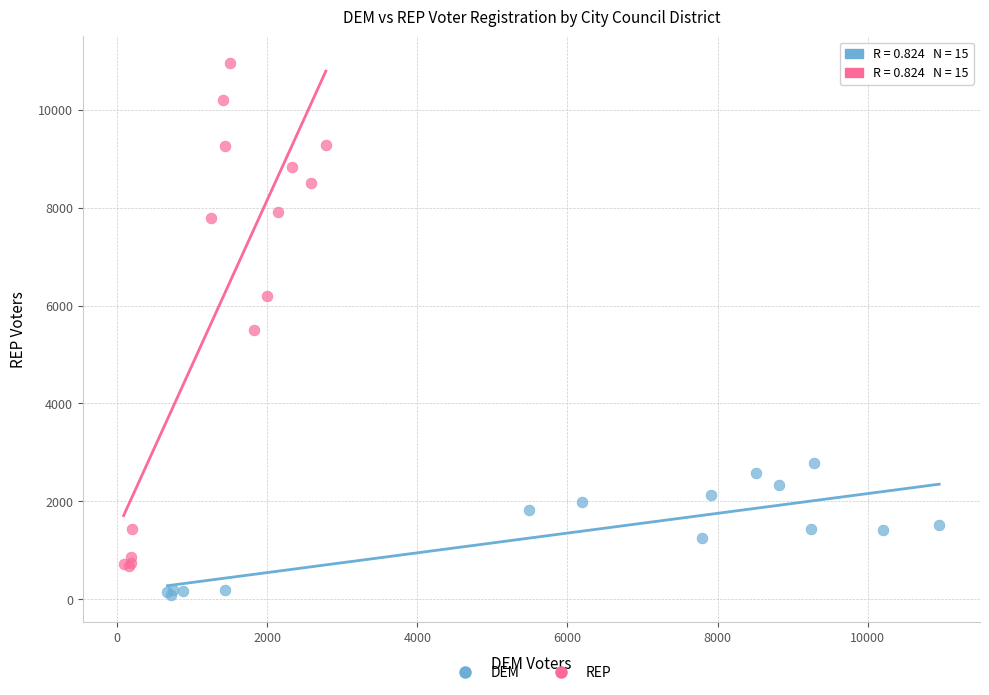

Which series reaches the maximum Y coordinate?

REP